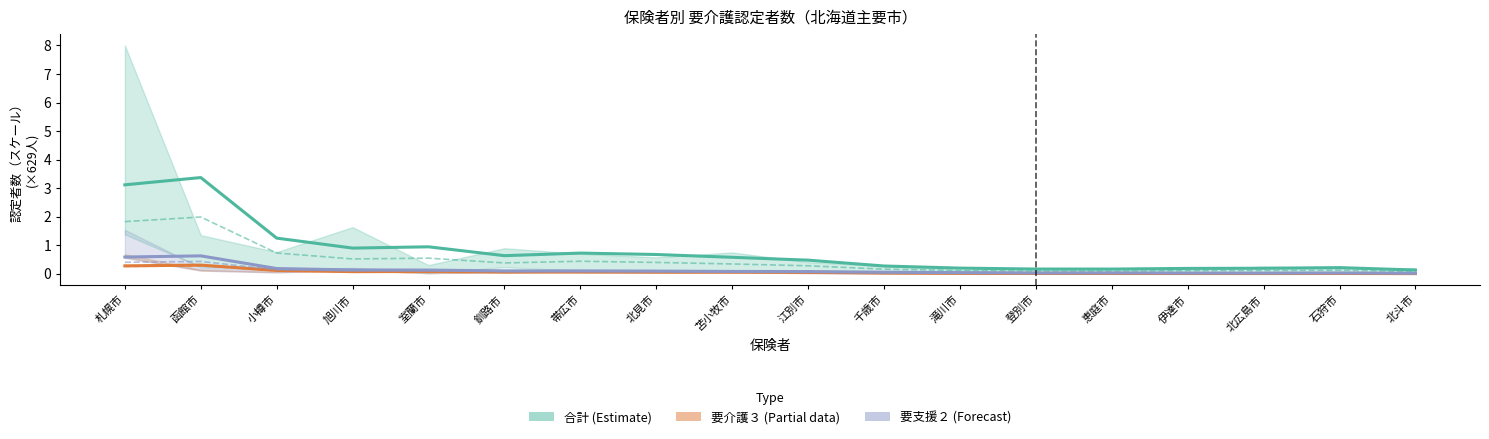

Rank the series at 北広島市 from lowest to highest value.

要介護３（Partial）, 要支援２（Forecast）, 合計（Estimate）